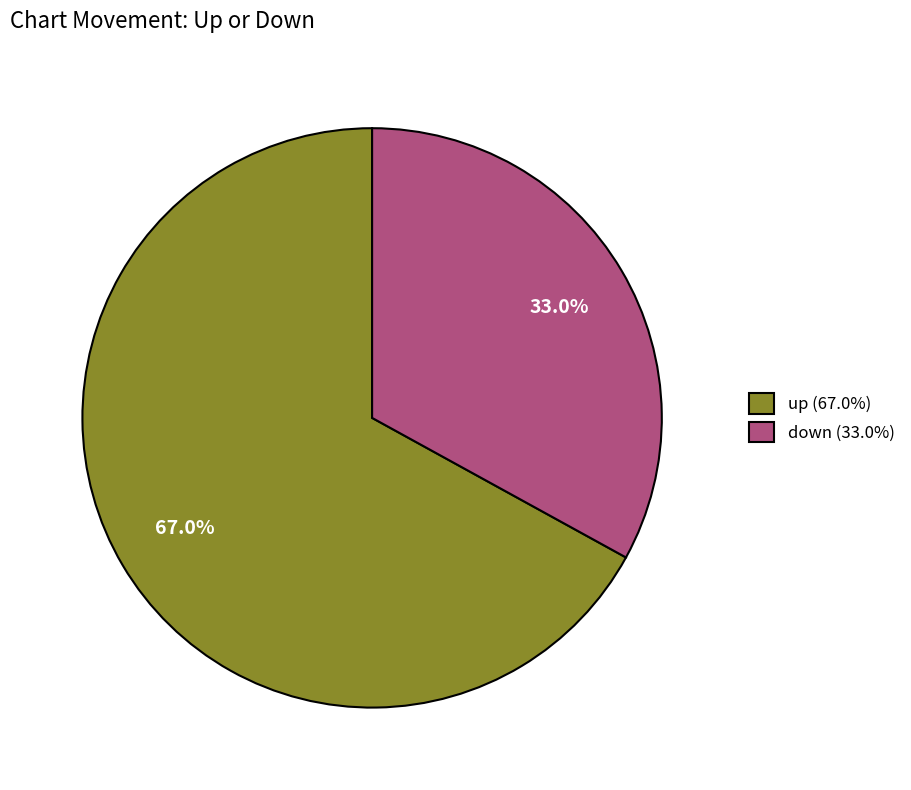

Does down represent more than half of the total?

No